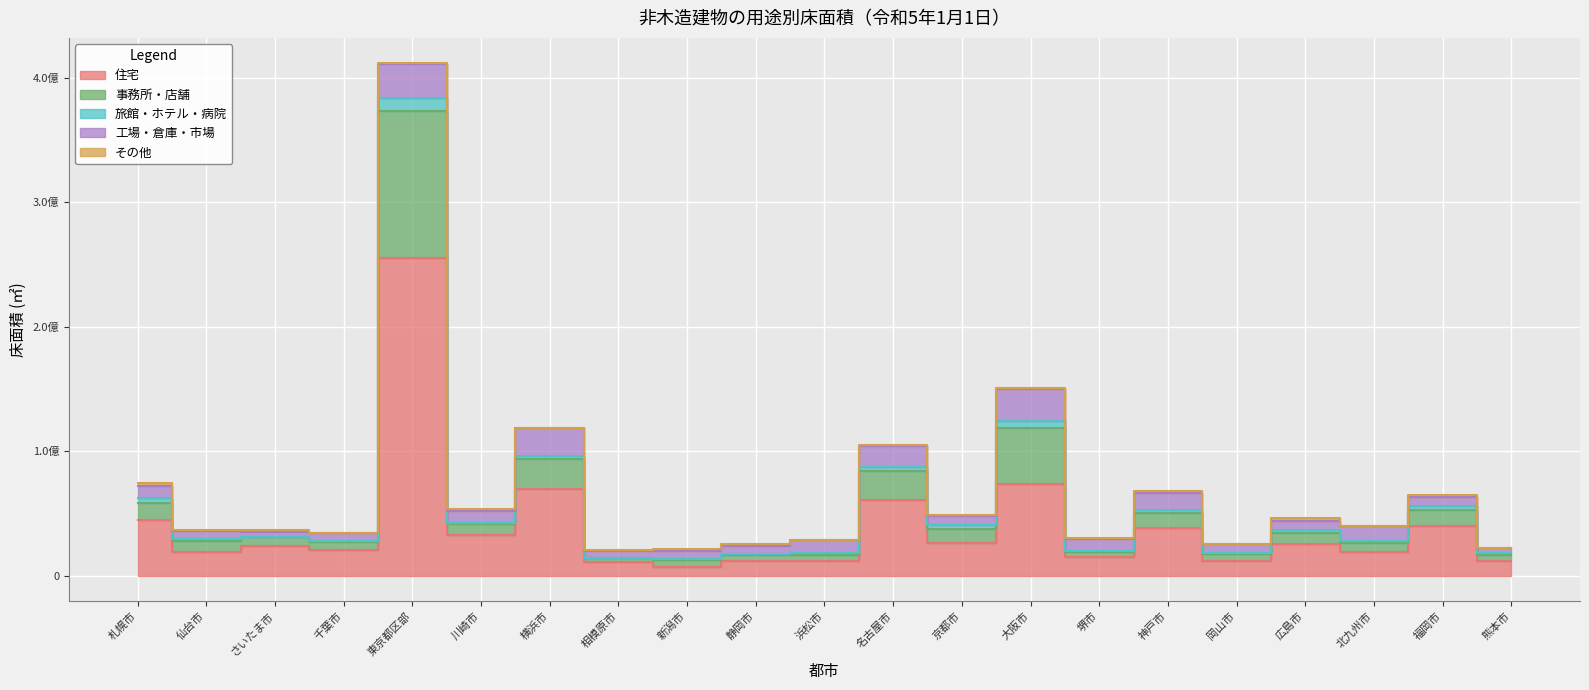

True or false: 事務所・店舗 has more than 1 interior local peaks.

True